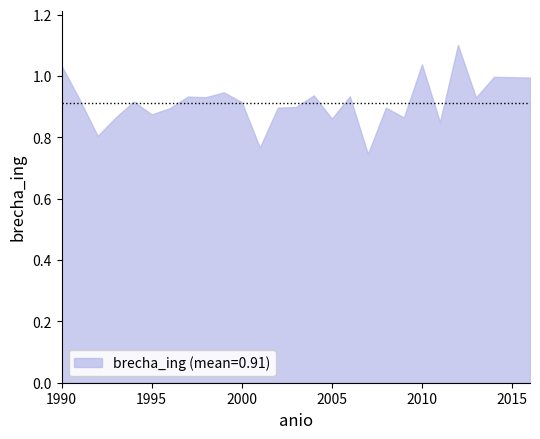

What is the difference between the maximum and minimum values?

0.4